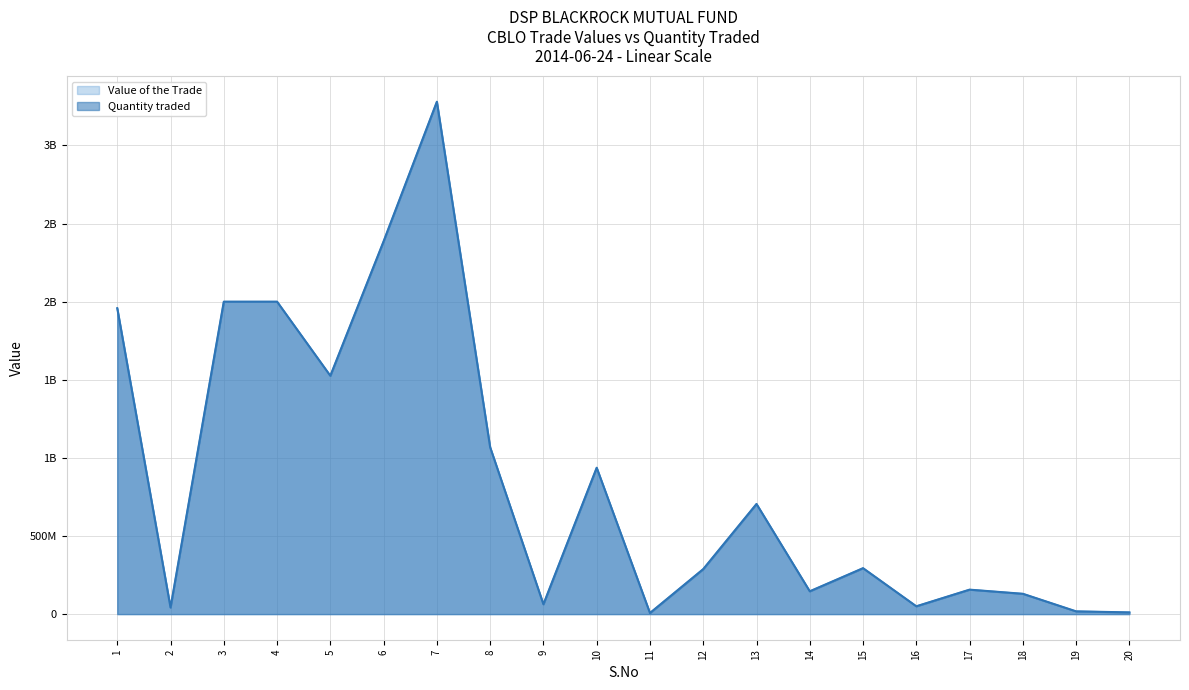

What is the difference between the maximum and second lowest values in the Quantity traded series?

3269100000.0